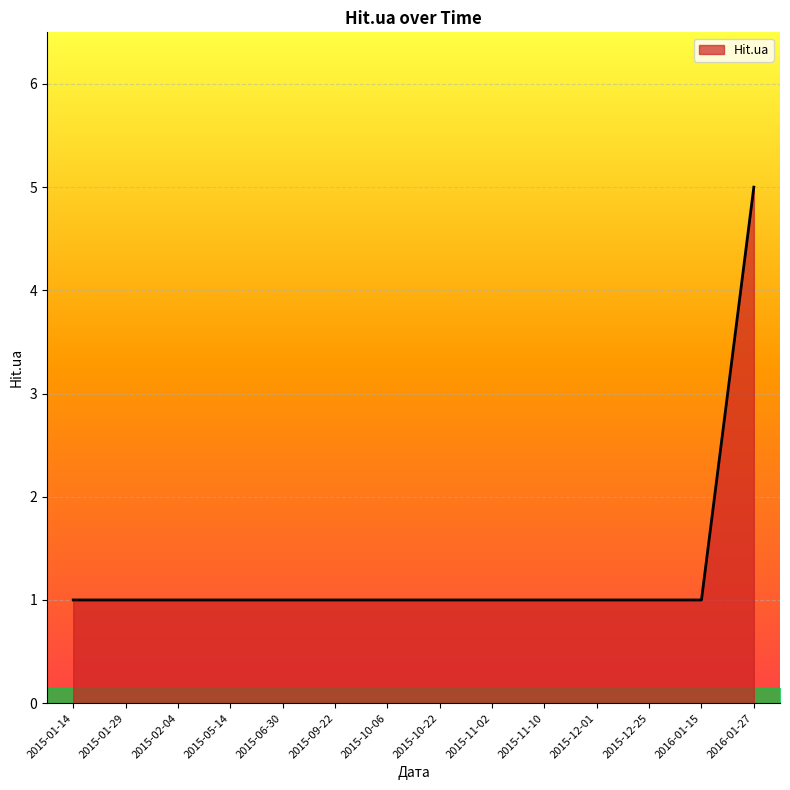

What position from the right is 2015-11-02?

6